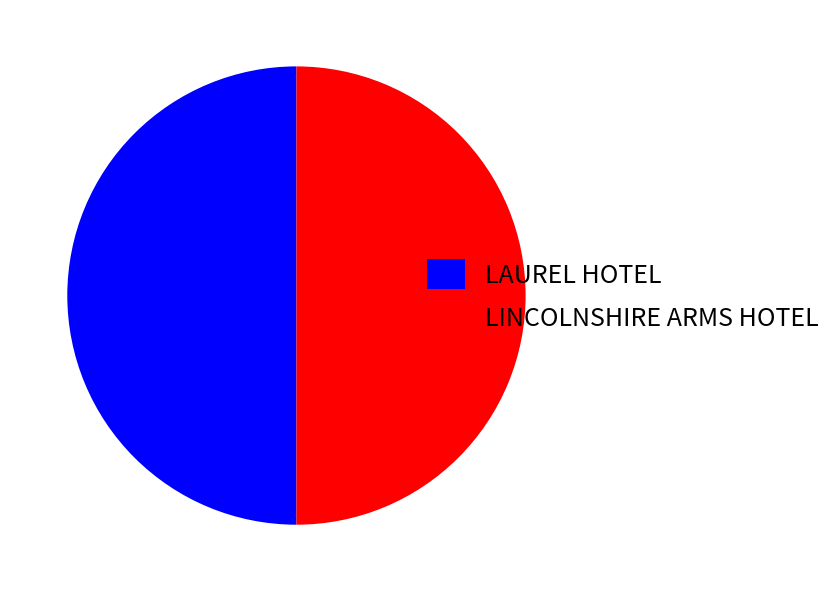

Combined, do LAUREL HOTEL and LINCOLNSHIRE ARMS HOTEL account for over 50%?

Yes